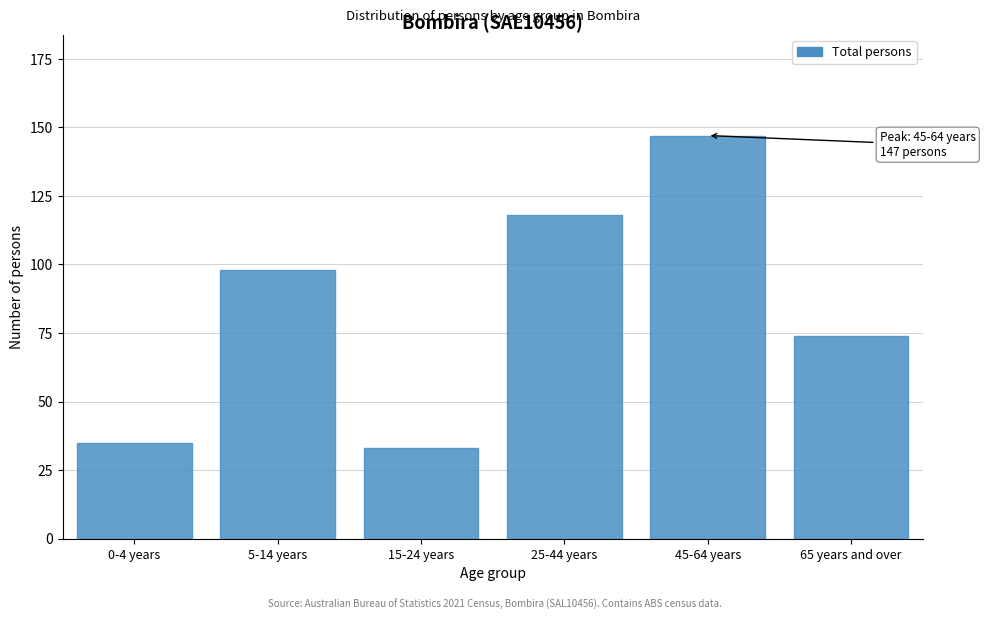

Reading right to left, transcribe all the data shown in this chart.

65 years and over=74	45-64 years=147	25-44 years=118	15-24 years=33	5-14 years=98	0-4 years=35